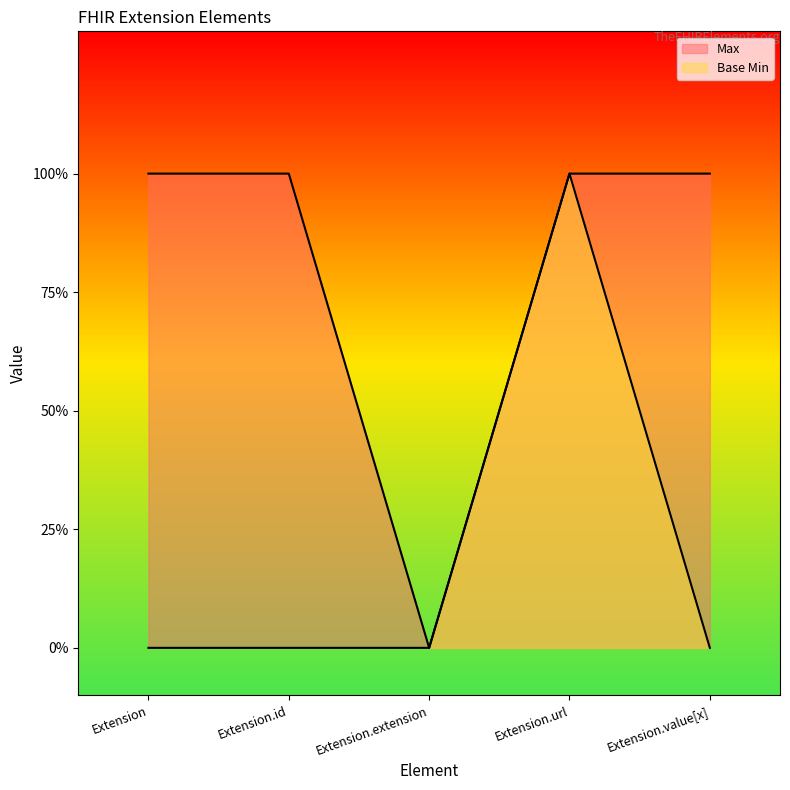

At which label does Max reach its peak?

Extension